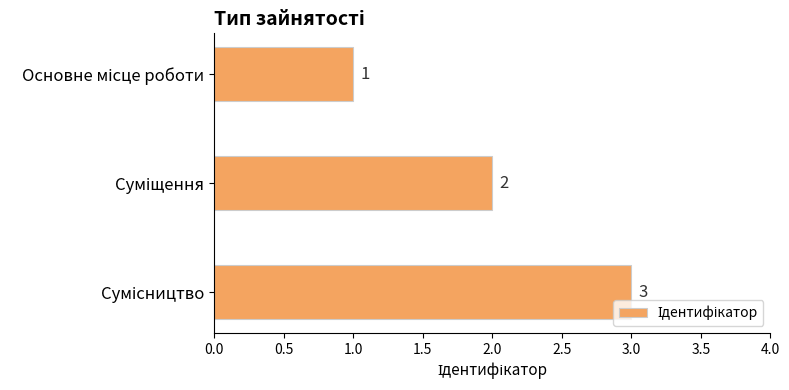

What is the average value?

2